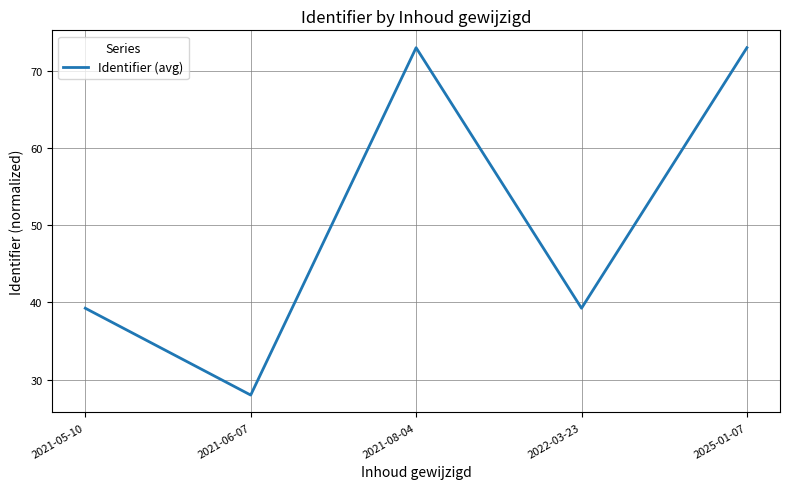

Is it true that the value at 2021-05-10 is 68.0?

False